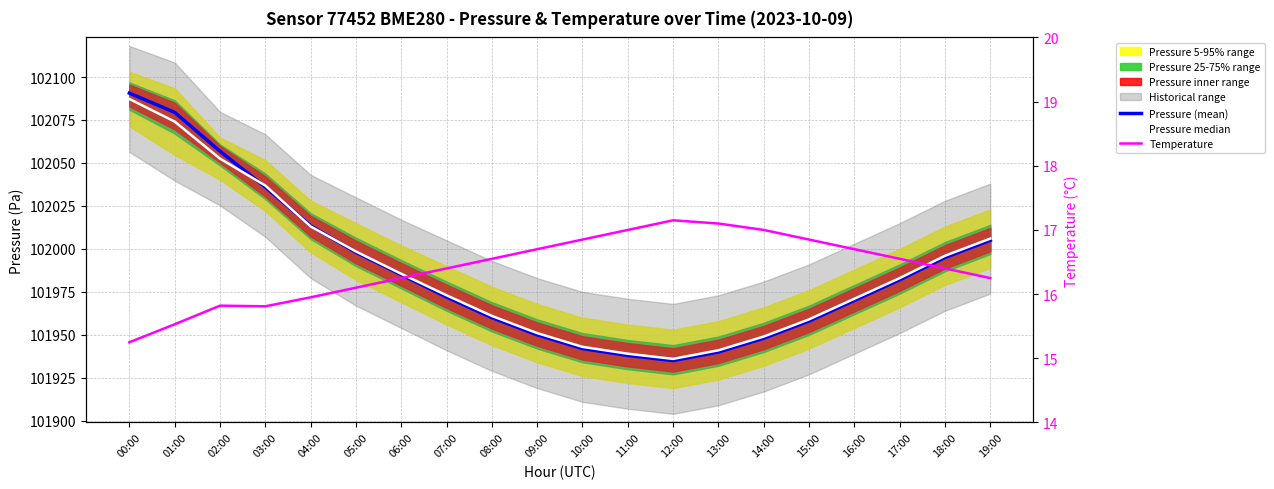

Where is the first local minimum for Temperature?

03:00